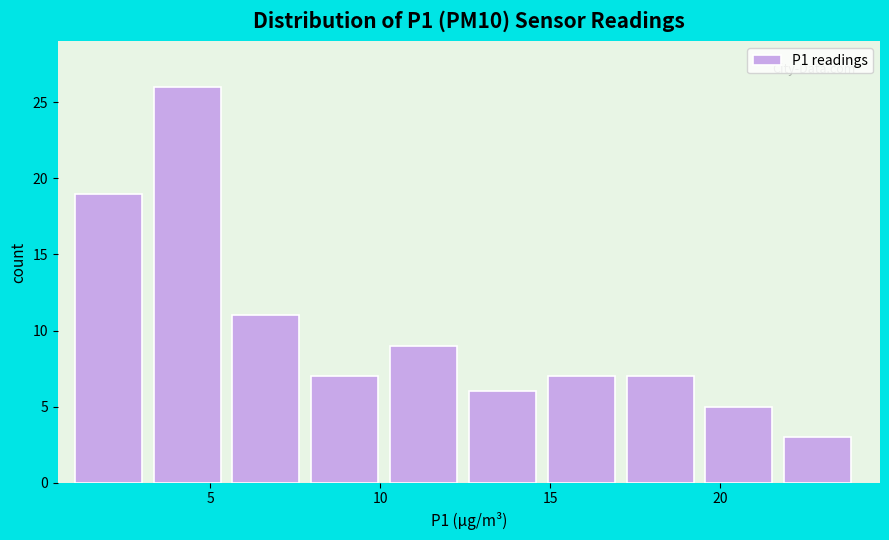

Reading left to right, list every bar in this chart as the range it spans on the x-axis followed by its height. Neither the bar edges nor the heights are printed on the chart, so give them approximately, as read against the axes.

1.0 to 3.5: 19
3.5 to 5.5: 26
5.5 to 8.0: 11
8.0 to 10.5: 7
10.5 to 12.5: 9
12.5 to 15.0: 6
15.0 to 17.0: 7
17.0 to 19.5: 7
19.5 to 22.0: 5
22.0 to 24.0: 3